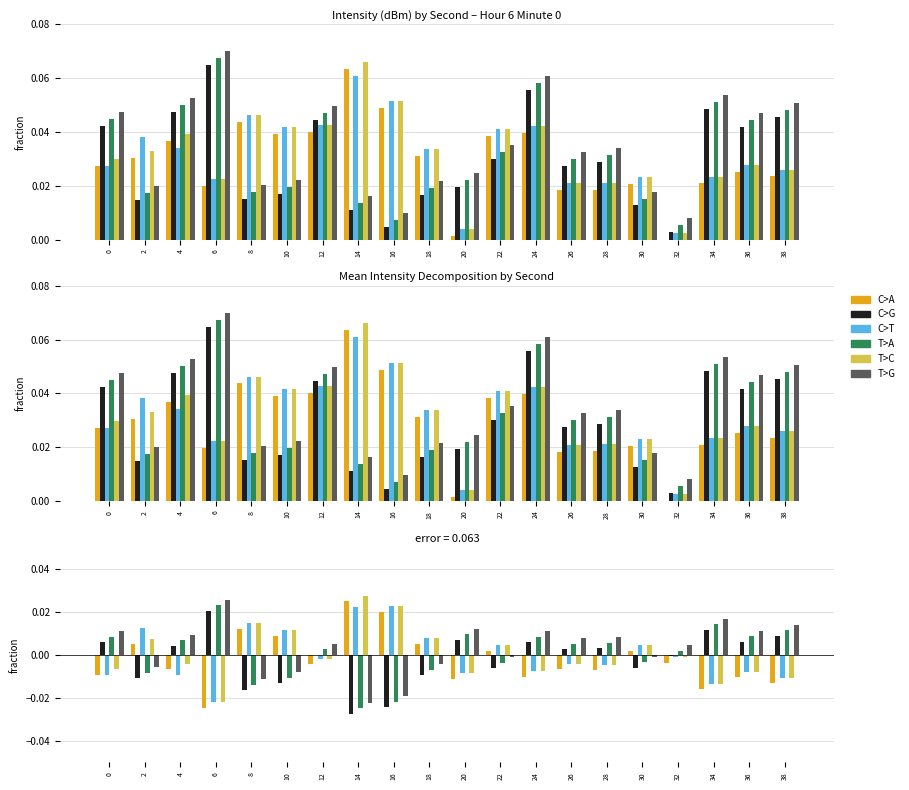

True or false: T>A has a value of 0.0 at 28.

True